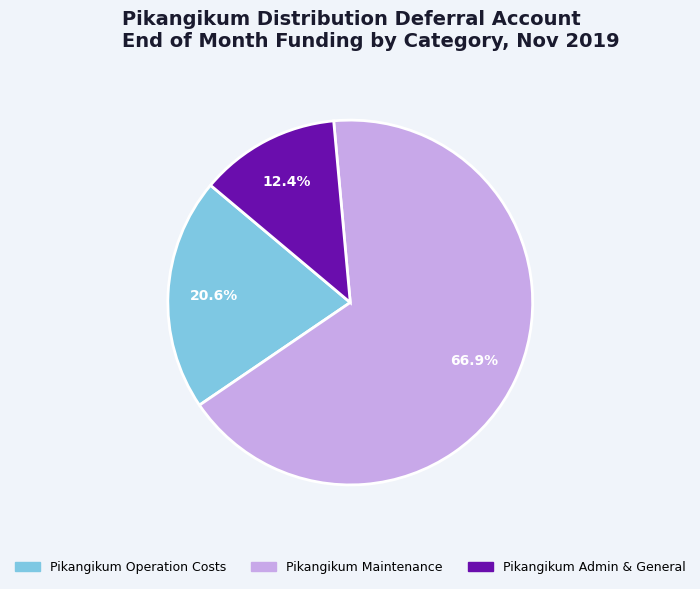

Is there a majority slice in this chart?

Yes